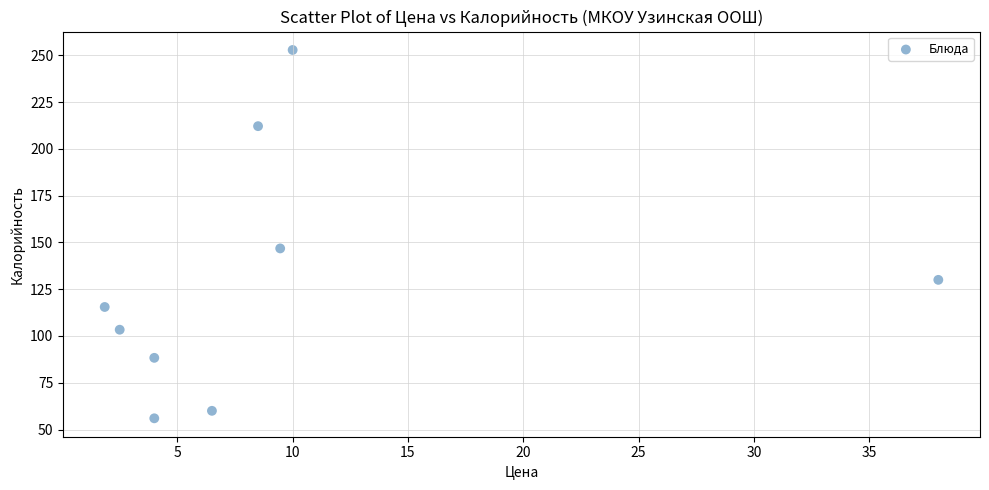

What is the average Y value?

129.4